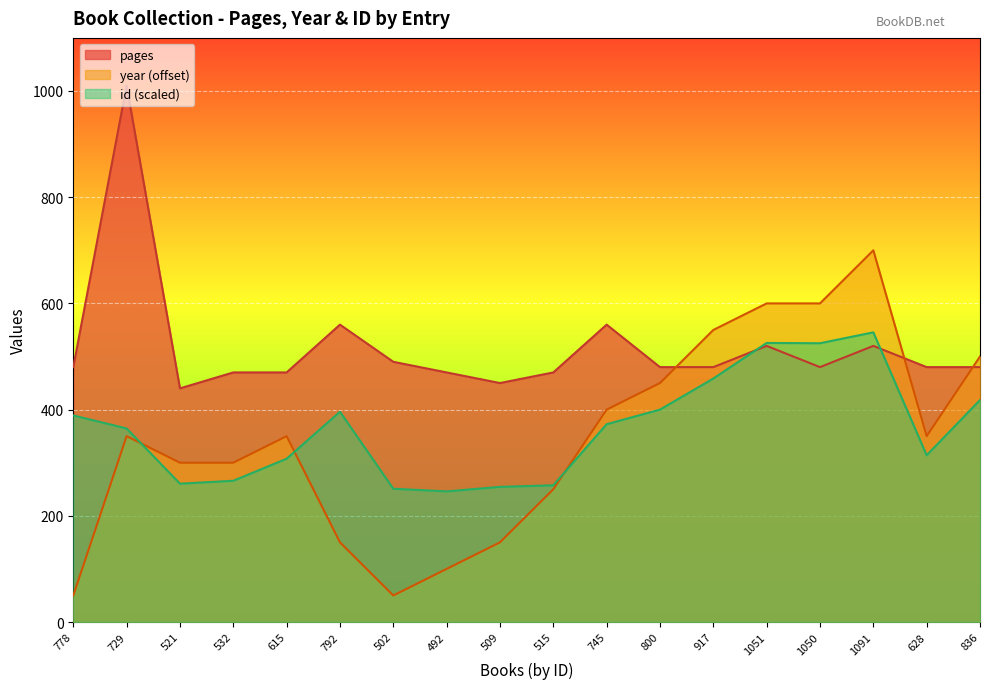

In year, how many points are lower than both neighbors (excluding endpoints)?

2